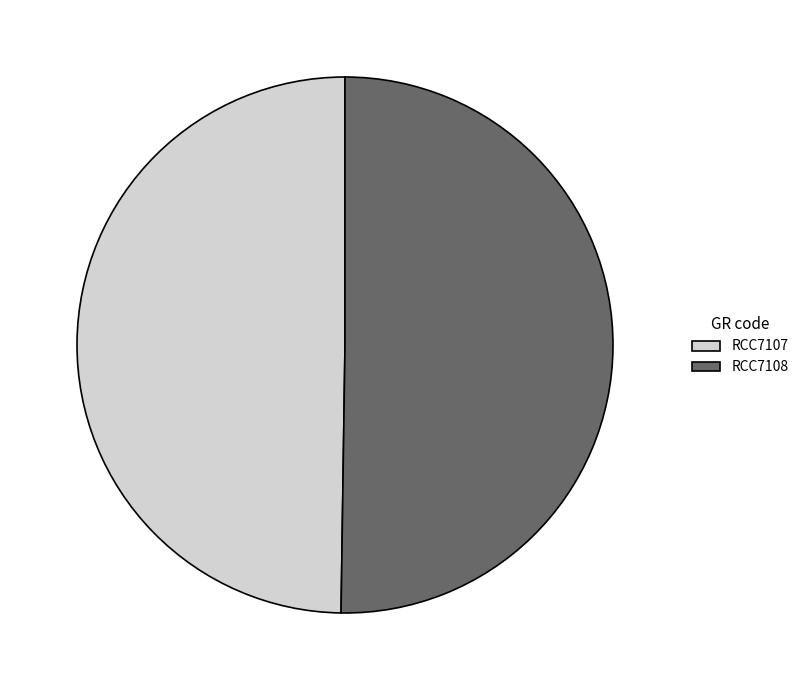

Approximately how many times larger is the value at RCC7107 compared to RCC7108?

1.0